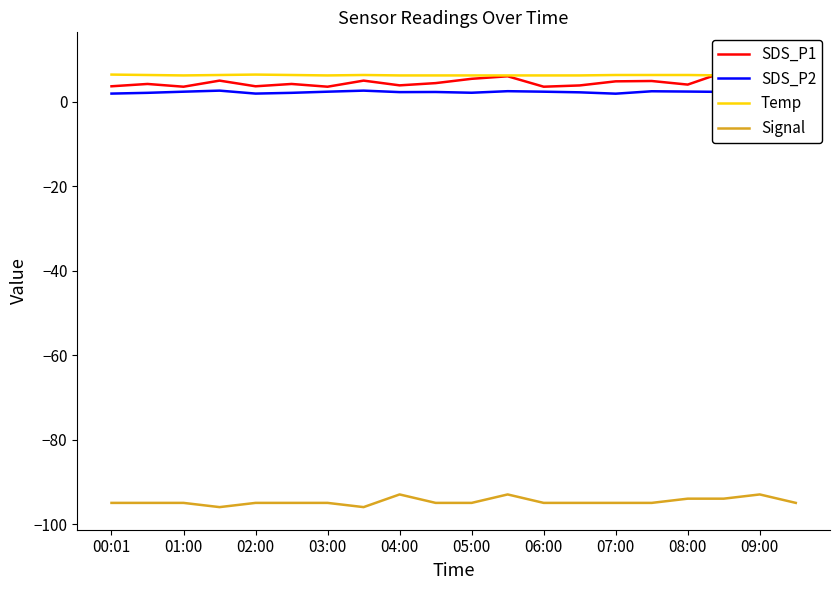

Count the number of data series in this chart.

4